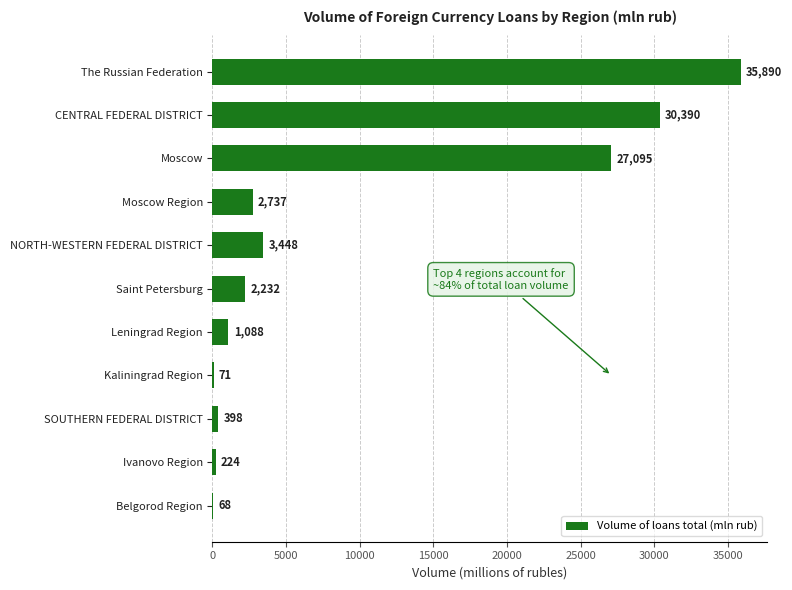

Are the bars horizontal?

Yes